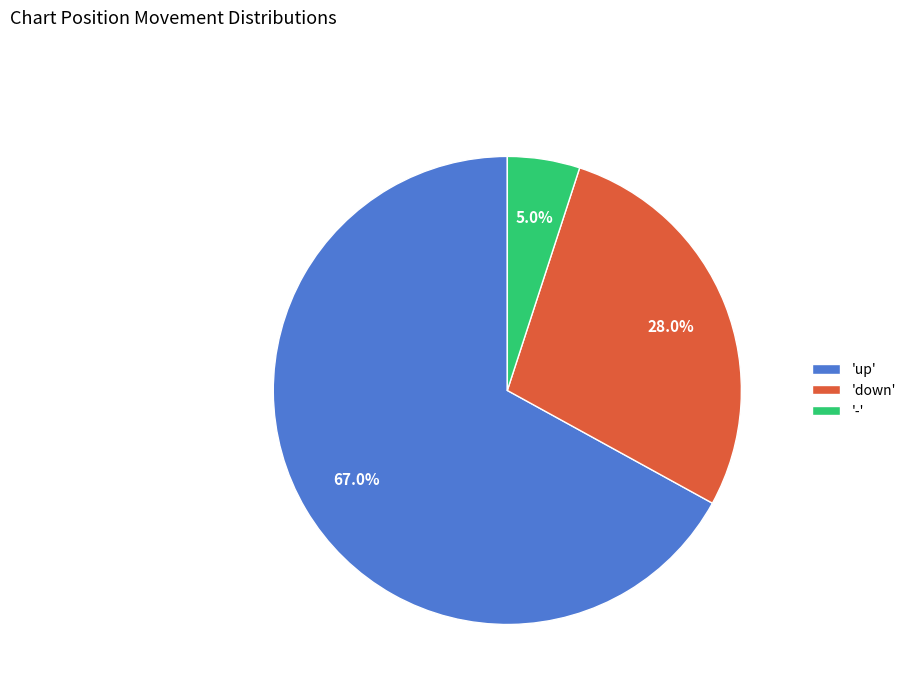

How much of the chart is everything except '-'?

95.0%